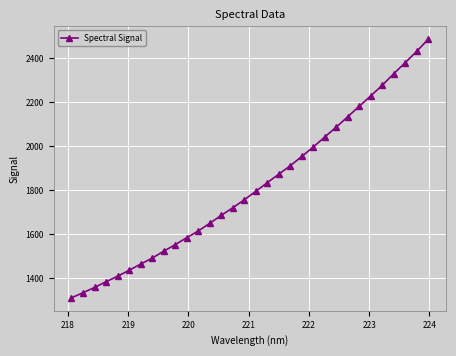

True or false: the data has more than 2 interior local peaks.

False